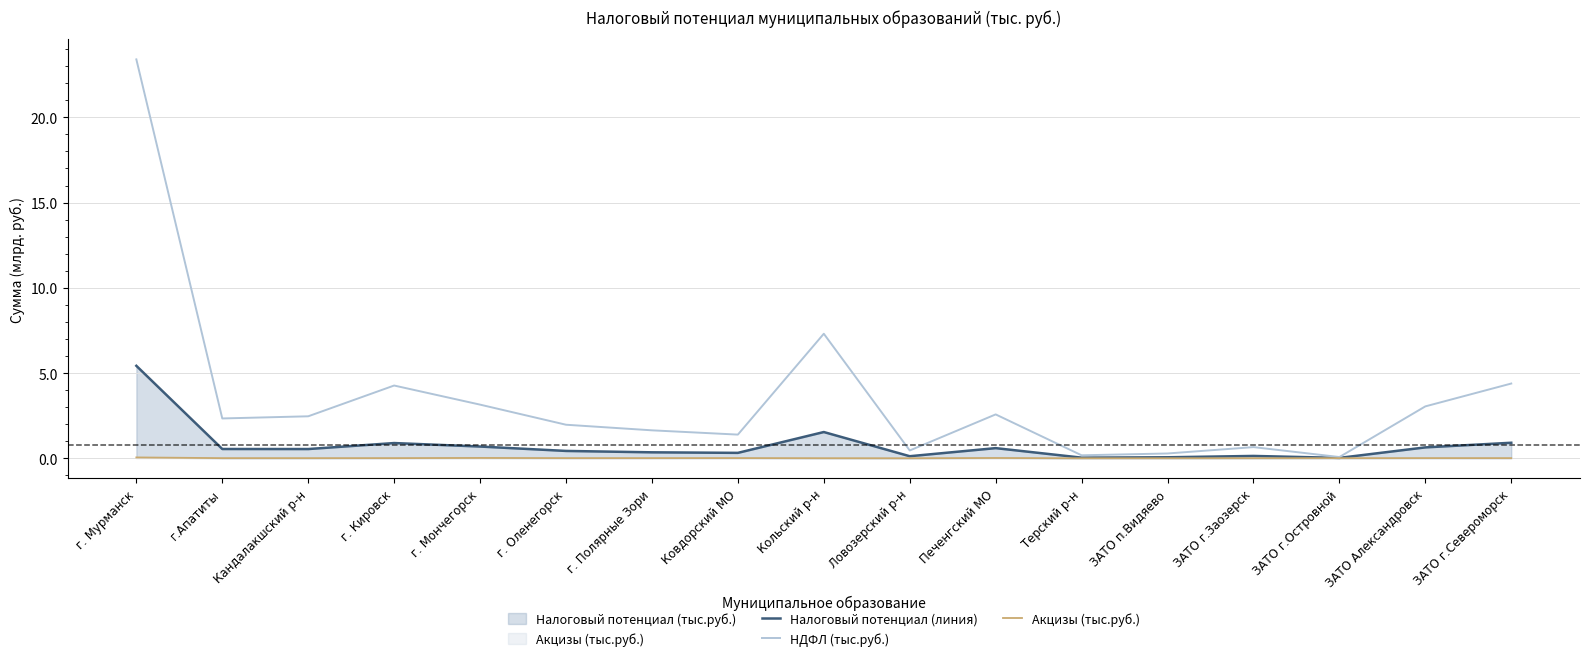

Which series has the largest range (max minus min)?

НДФЛ (тыс.руб.)